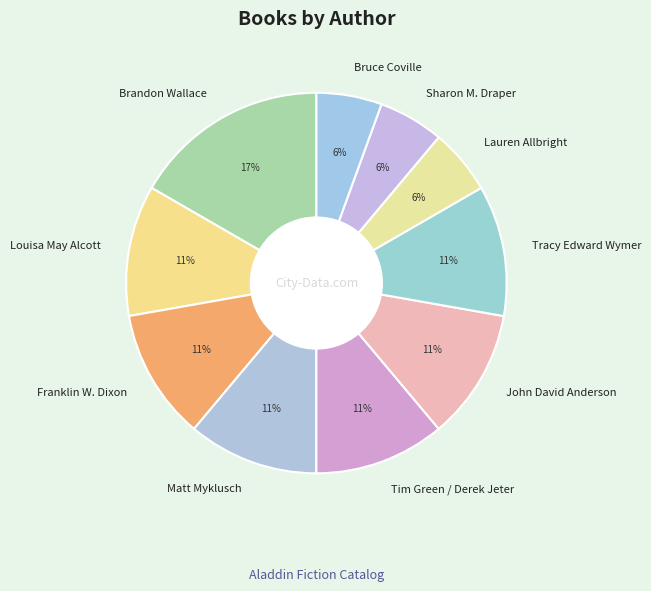

How many segments does this pie chart have?

10